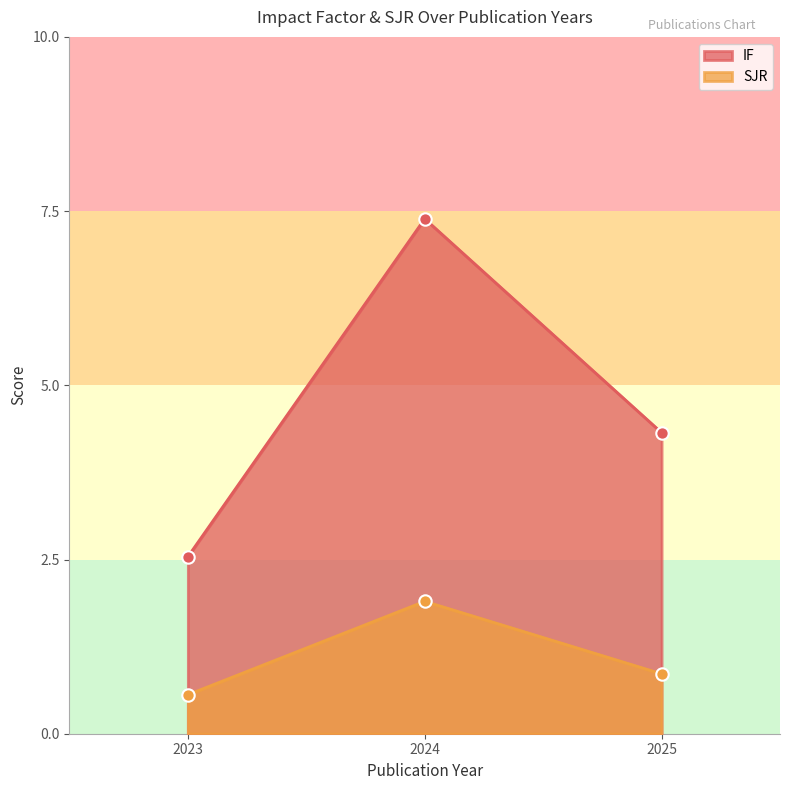

What are all the series names shown in the legend?

IF, SJR